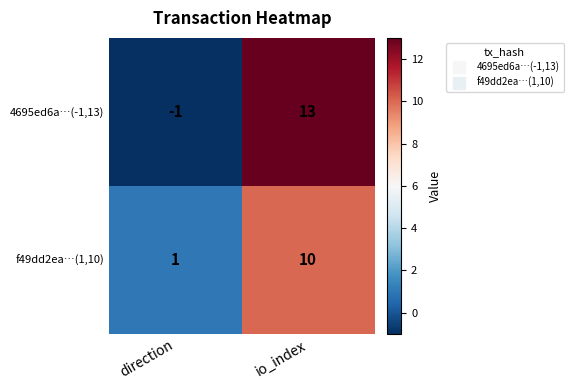

What is the difference between the highest and lowest values at io_index?

3